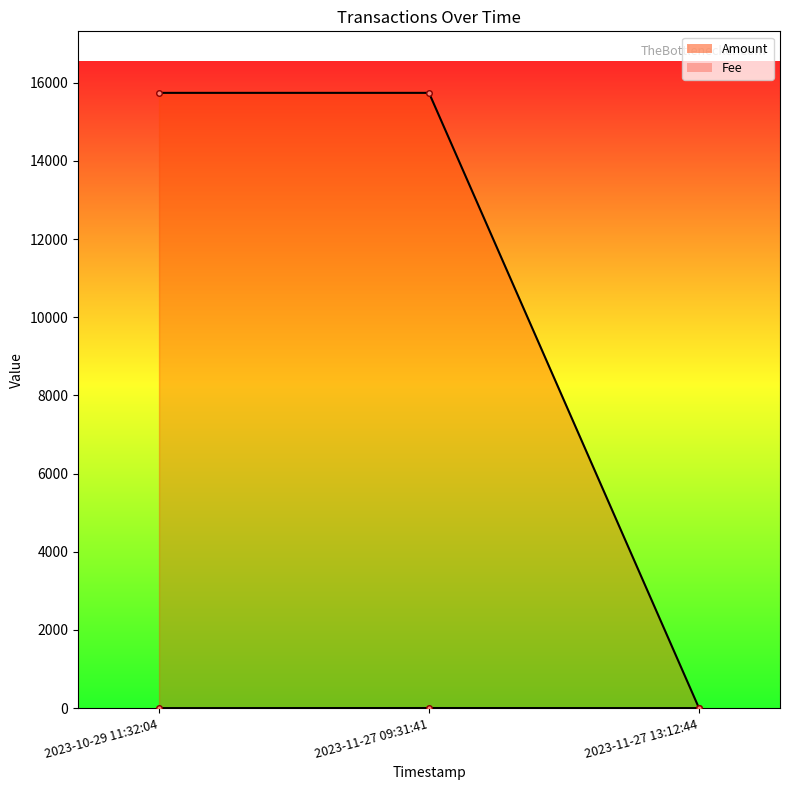

Reading left to right, list all the values displayed in this chart.

Amount: 15740.0	15740.0	0.0
Fee: 0.0	2.0	0.0